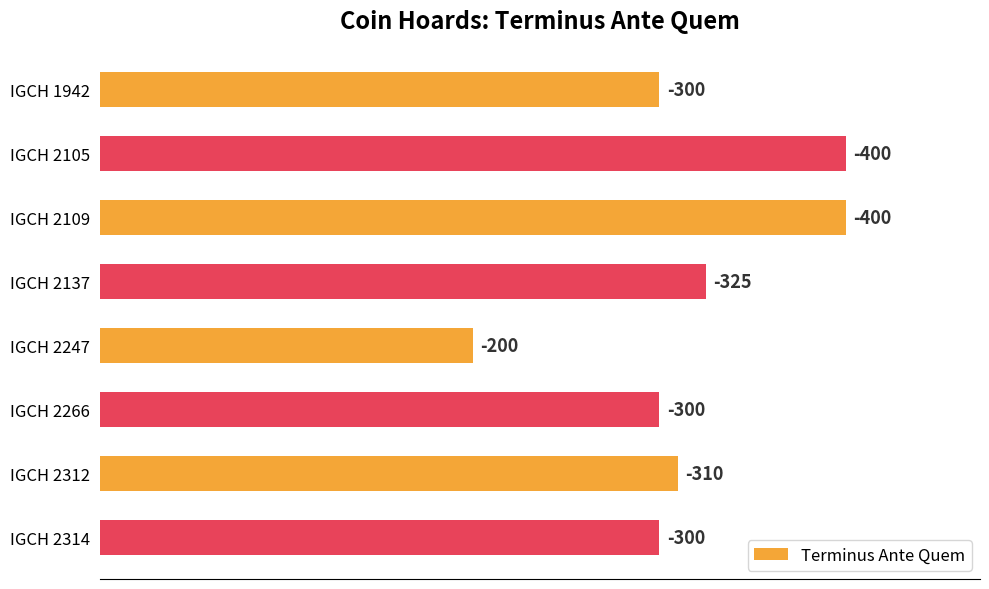

What is the difference between the maximum and minimum values?

200